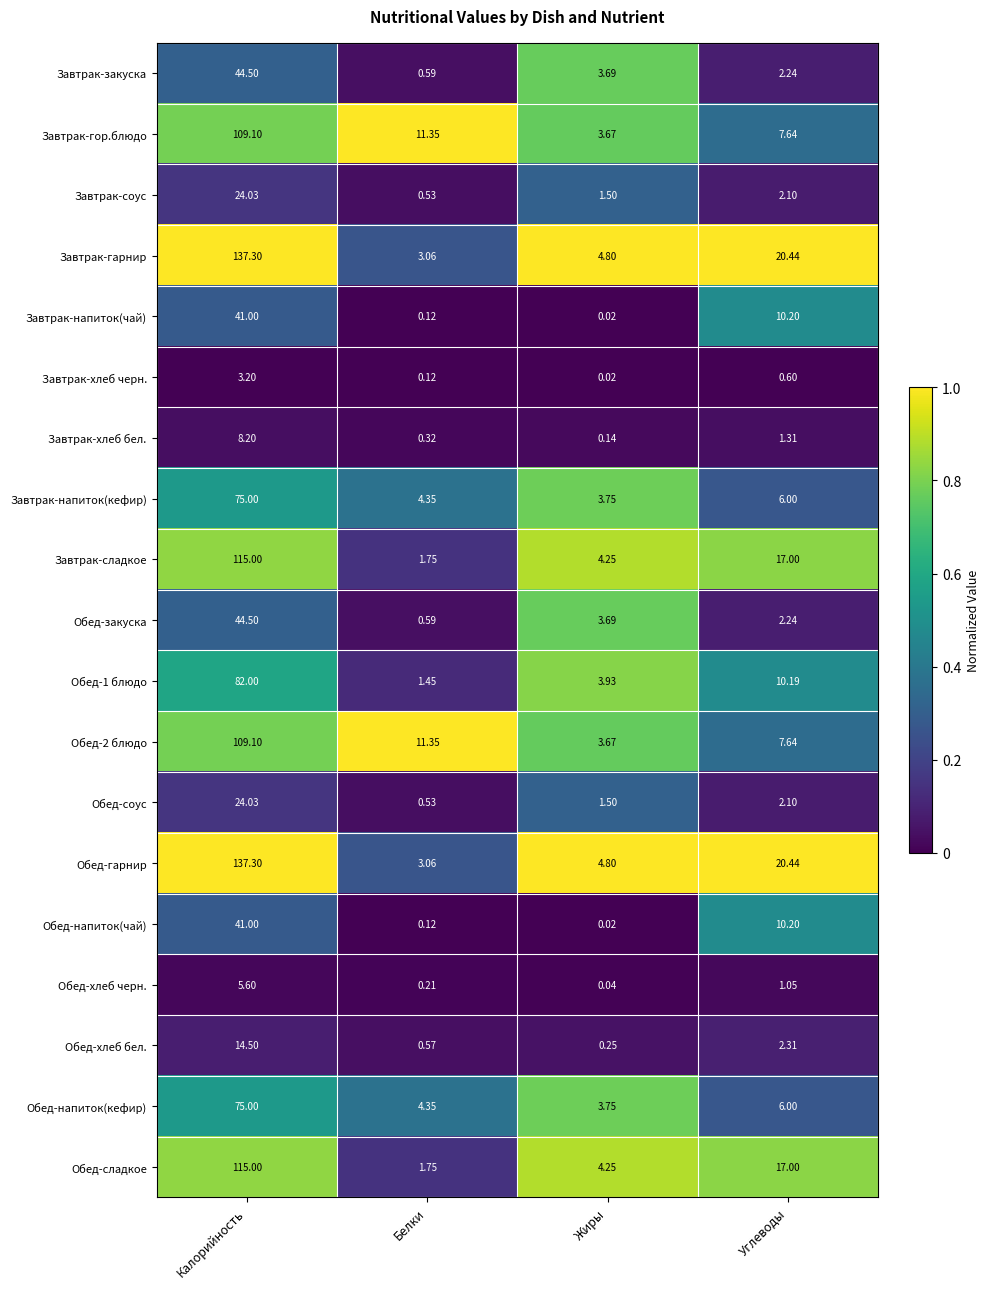

What is the difference between the highest and lowest values at Углеводы?

19.8